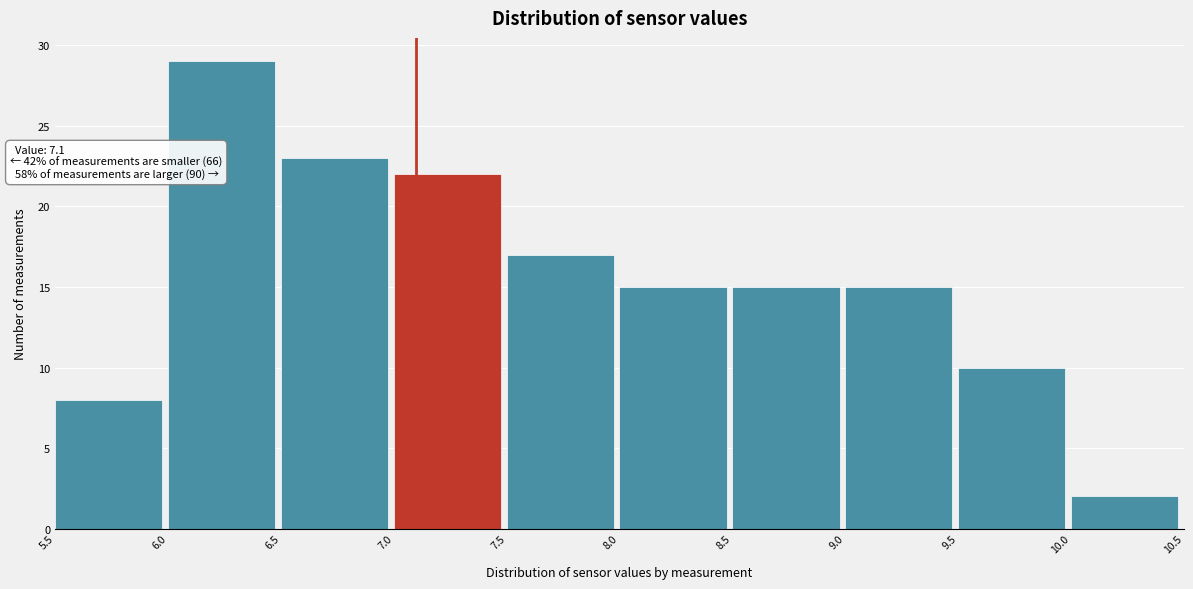

Which range on the x-axis has the tallest bar?

6.0 to 6.5